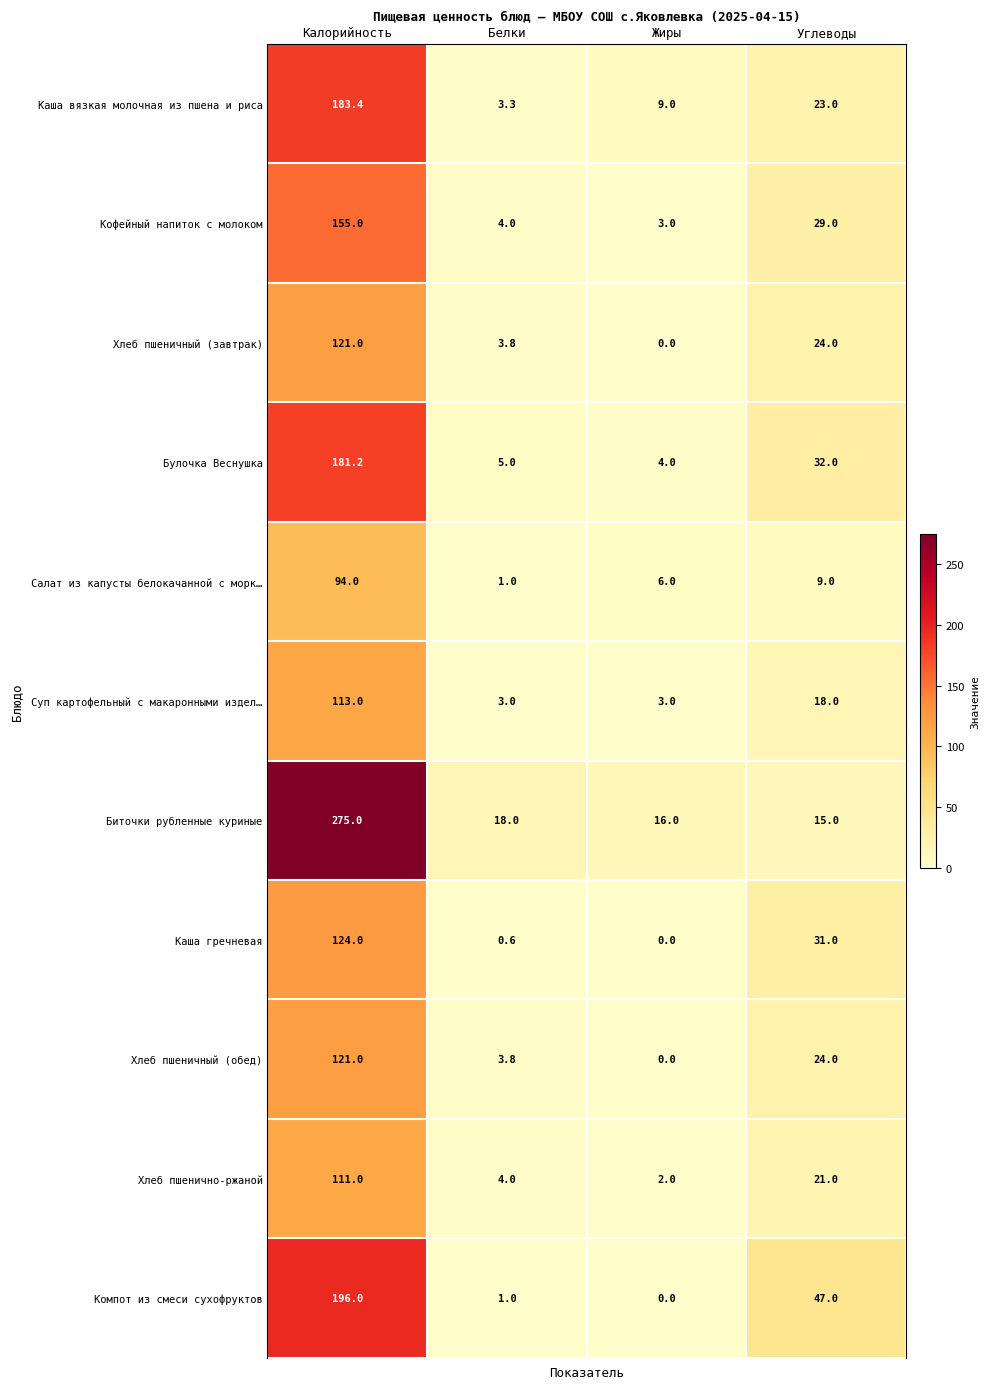

At how many categories does at least one series exceed 165?

1